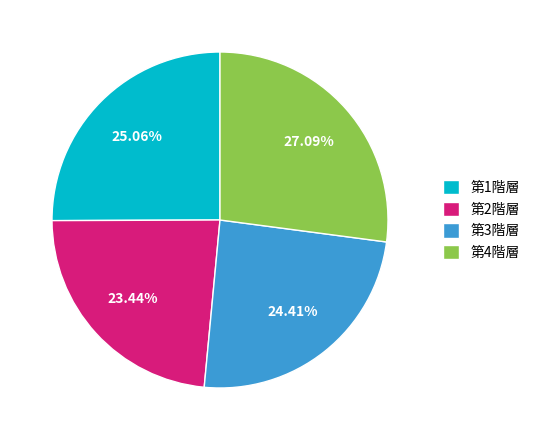

Which slice is the smallest?

第2階層